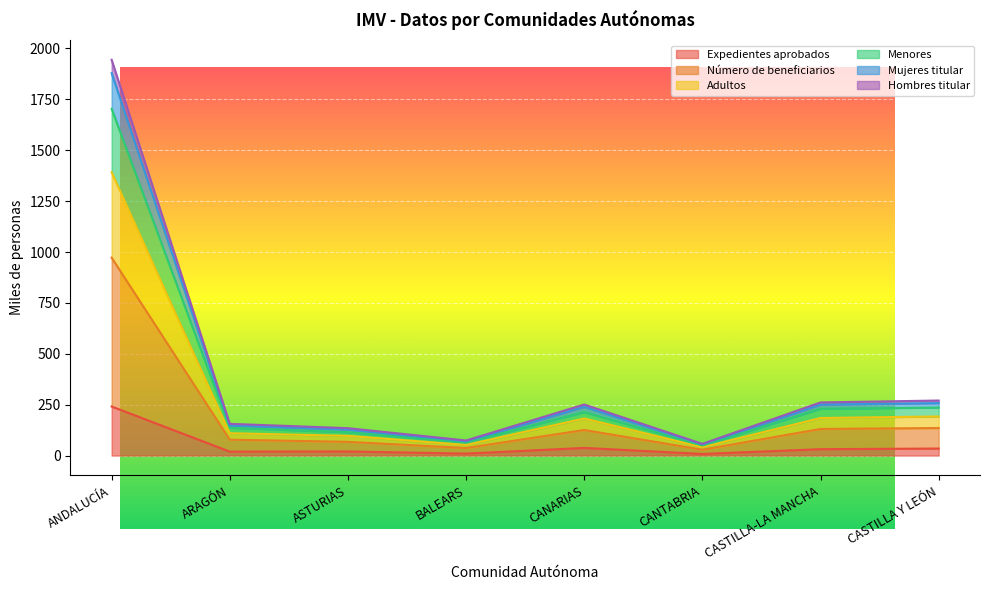

What are all the series names shown in the legend?

Expedientes aprobados, Número de beneficiarios, Adultos, Menores, Mujeres titular, Hombres titular